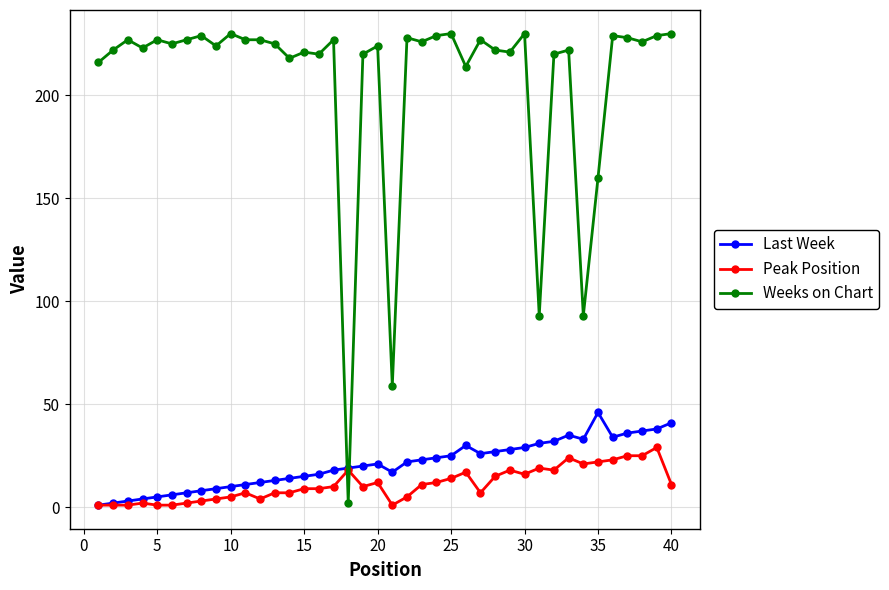

At how many categories does at least one series exceed 81?

38